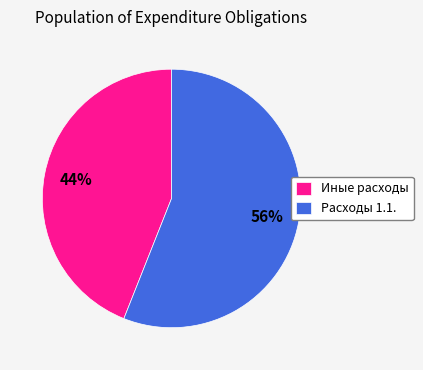

Which slice is the smallest?

Иные расходы